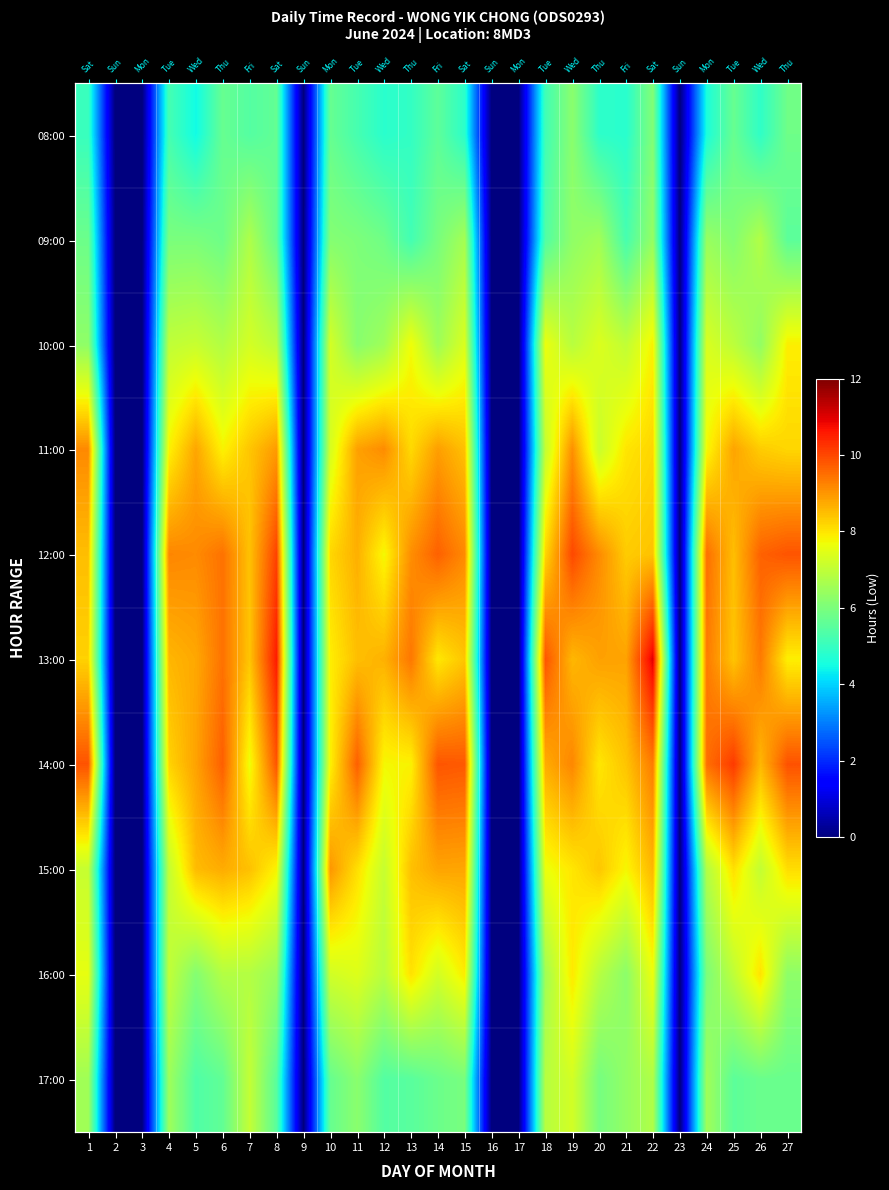

How many data points in row_4 are less than 8?

7